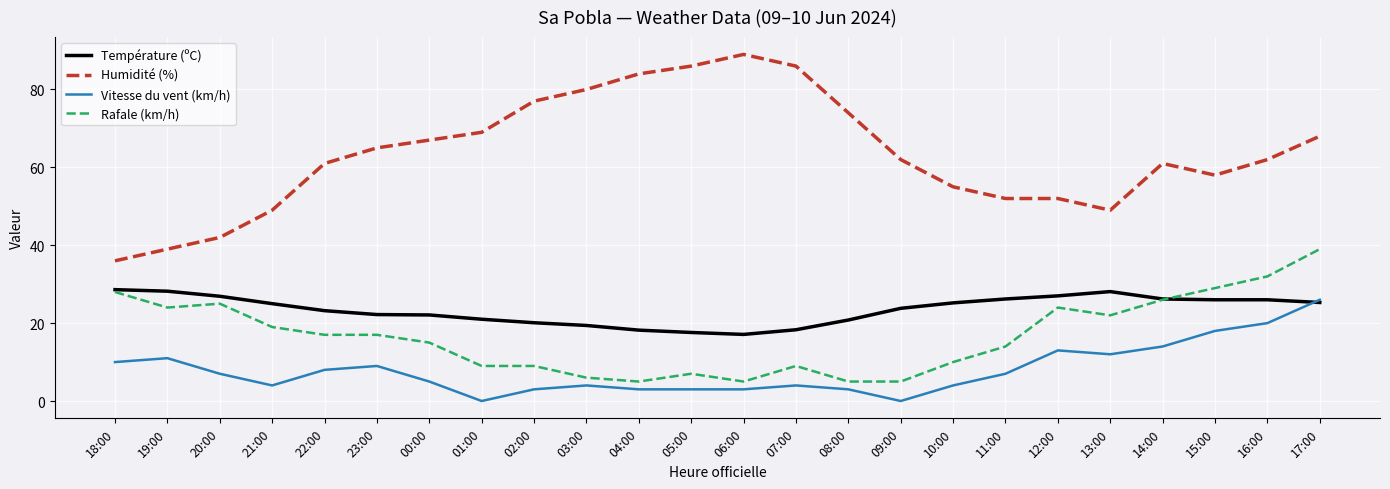

Which series has the largest range (max minus min)?

Humidité (%)